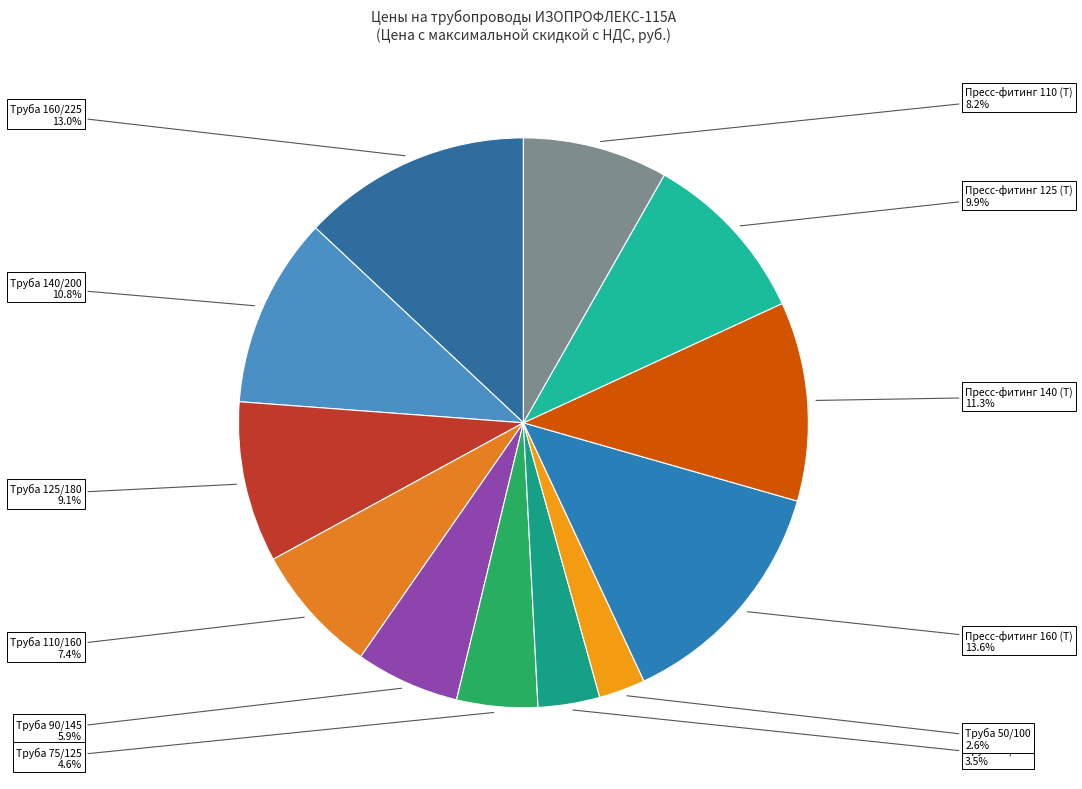

How many segments does this pie chart have?

12